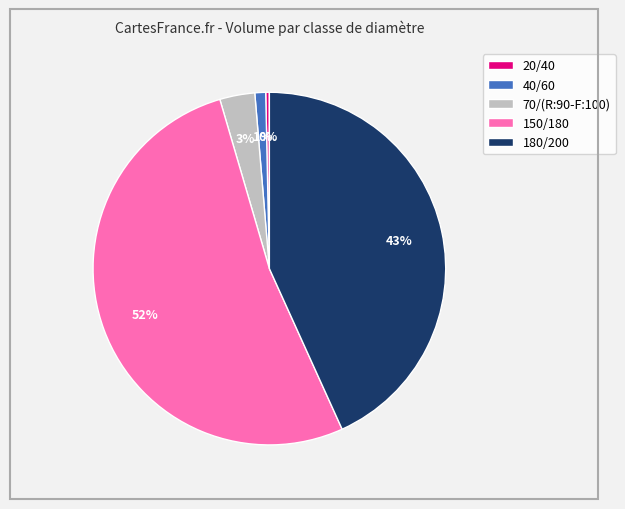

Does any single category account for the majority?

Yes